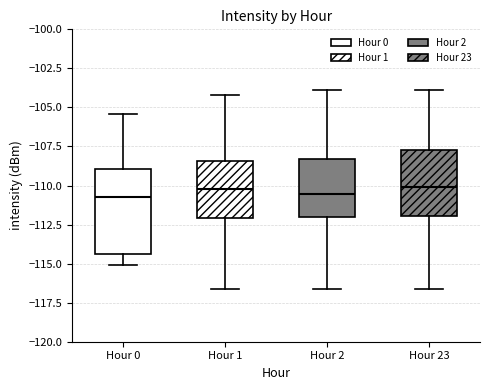

Reading left to right, read every box against the y-axis: the position of its median line, the range the box covers, and the ends of its whiskers. The values are not printed on the chart, so give them approximately, as read against the axis.

Hour 0: median -111.0, box -114.5 to -109.0, whiskers -115.0 to -105.5
Hour 1: median -110.0, box -112.0 to -108.5, whiskers -116.5 to -104.0
Hour 2: median -110.5, box -112.0 to -108.5, whiskers -116.5 to -104.0
Hour 23: median -110.0, box -112.0 to -107.5, whiskers -116.5 to -104.0